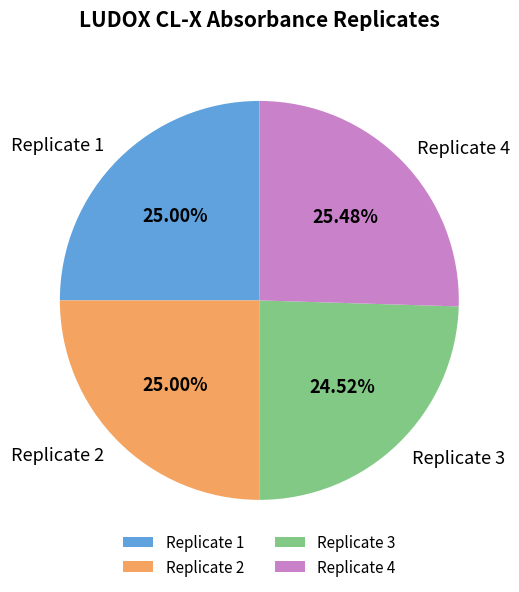

Does Replicate 4 account for over 50% of the chart?

No